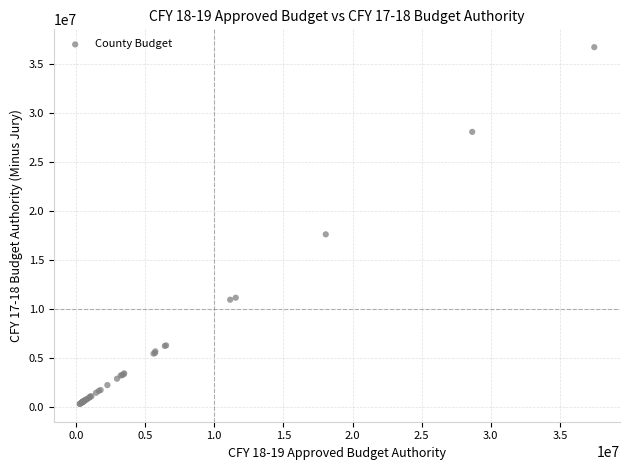

What Y value in the scatter plot is closest to 18488154?

17588394